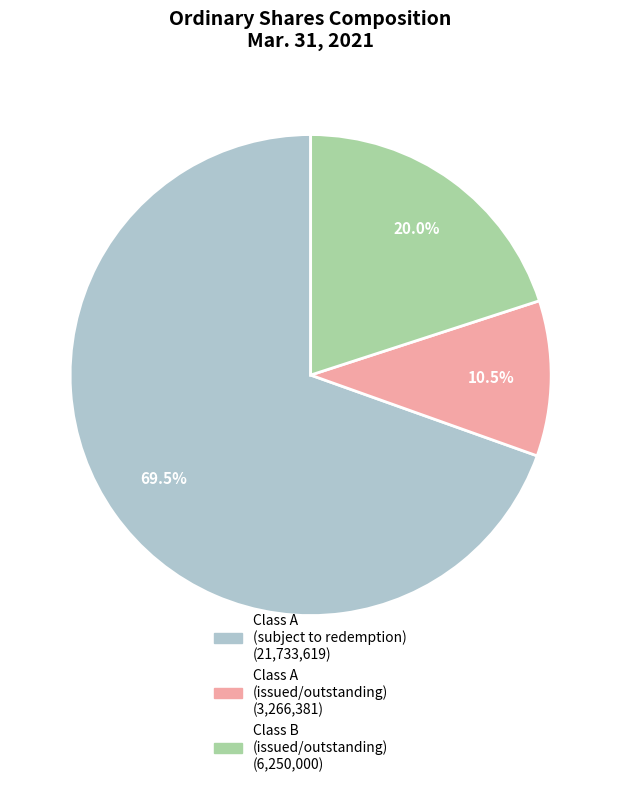

Is there any slice that represents more than half of the pie?

Yes